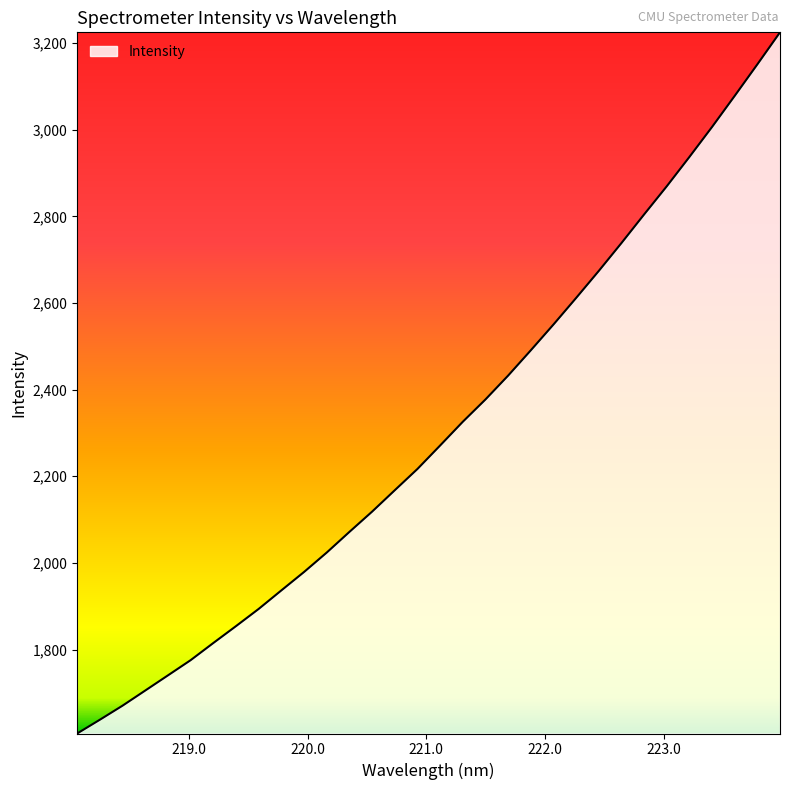

What is the smallest value displayed?

1606.1